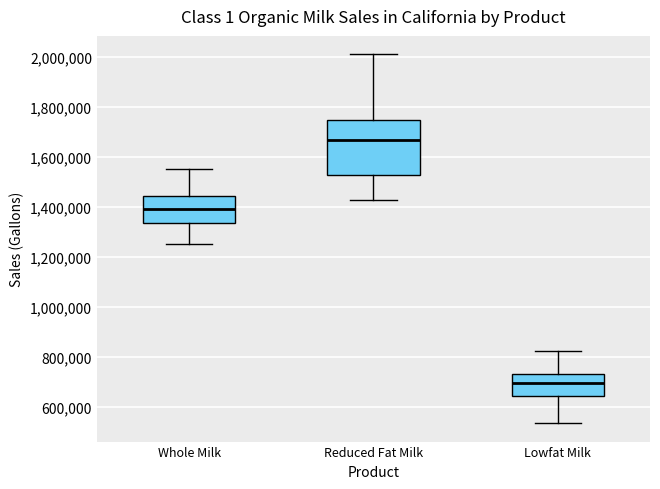

Reading left to right, read every box against the y-axis: the position of its median line, the range the box covers, and the ends of its whiskers. The values are not printed on the chart, so give them approximately, as read against the axis.

Whole Milk: median 1400000, box 1340000 to 1440000, whiskers 1260000 to 1560000
Reduced Fat Milk: median 1660000, box 1540000 to 1760000, whiskers 1420000 to 2020000
Lowfat Milk: median 700000, box 640000 to 740000, whiskers 540000 to 820000